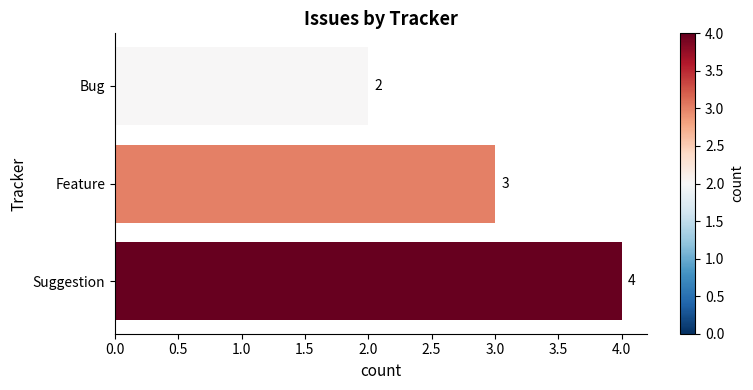

What is the change in value from Bug to Suggestion?

+2